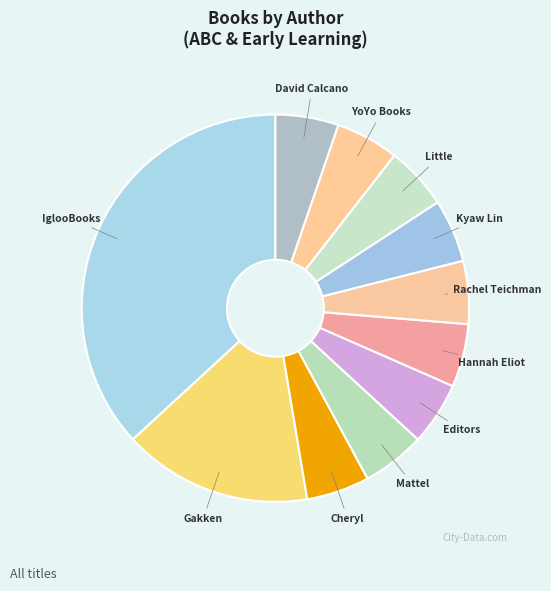

To the nearest percent, what is the average slice percentage?

9%